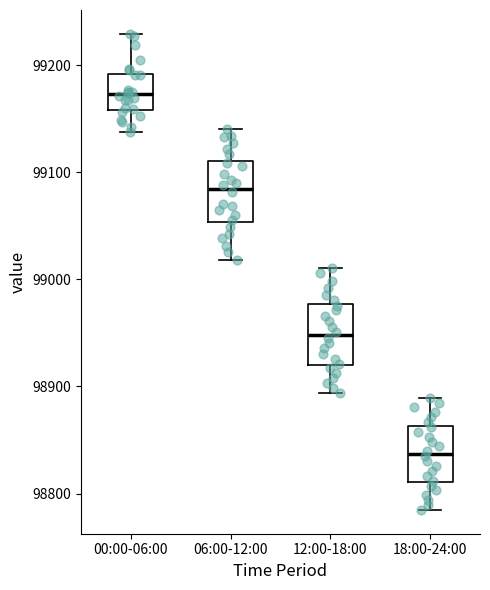

Reading left to right, read every box against the y-axis: the position of its median line, the range the box covers, and the ends of its whiskers. The values are not printed on the chart, so give them approximately, as read against the axis.

00:00-06:00: median 99170, box 99160 to 99190, whiskers 99140 to 99230
06:00-12:00: median 99080, box 99050 to 99110, whiskers 99020 to 99140
12:00-18:00: median 98950, box 98920 to 98980, whiskers 98890 to 99010
18:00-24:00: median 98840, box 98810 to 98860, whiskers 98780 to 98890